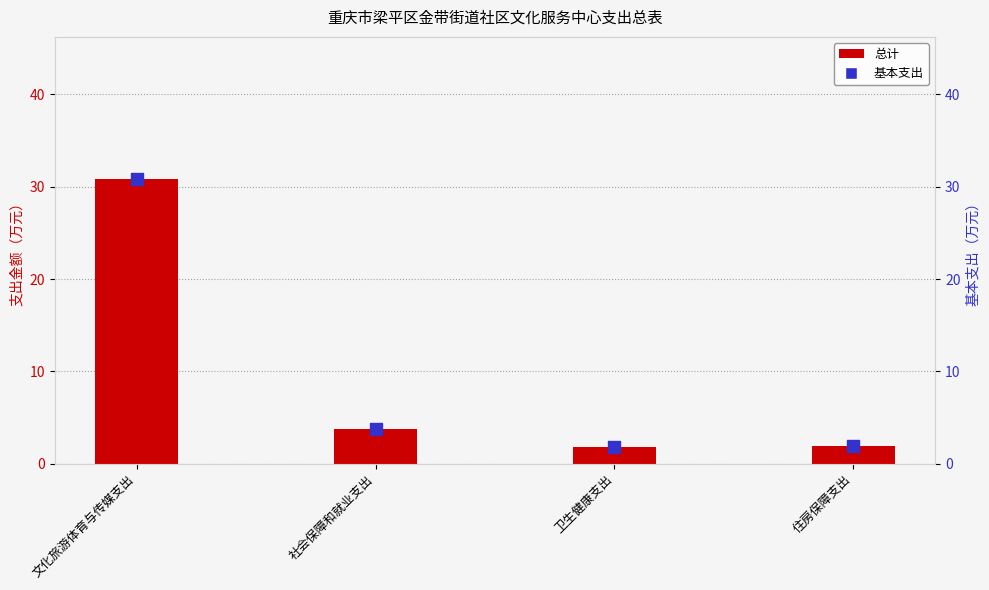

Which series contains the highest Y value?

总计